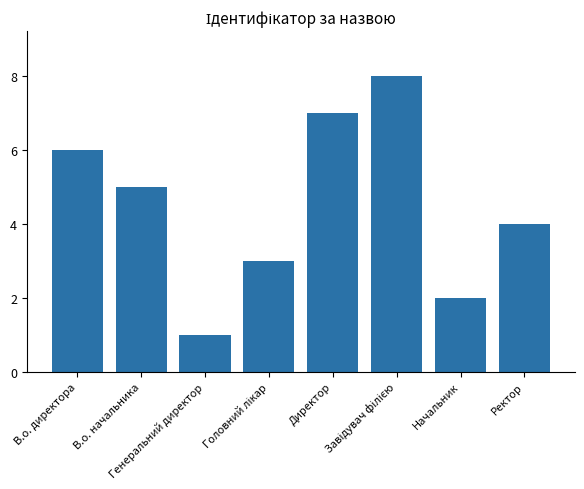

Does the chart contain stacked bars?

No